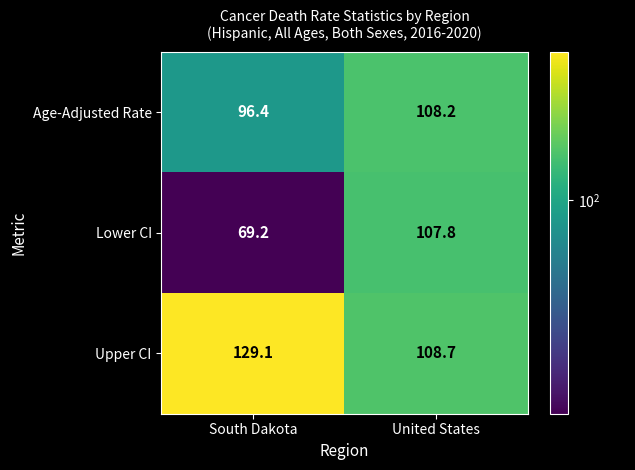

Reading left to right, list all the values displayed in this chart.

Age-Adjusted Rate: 96.4	108.2
Lower CI: 69.2	107.8
Upper CI: 129.1	108.7